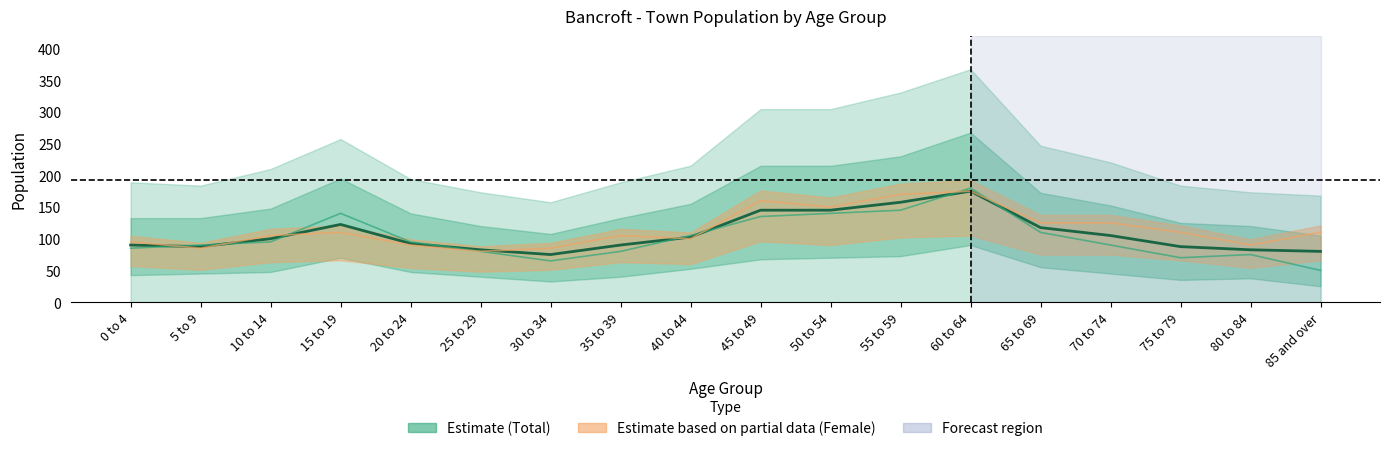

What is the label of the 15th point from the left?

70 to 74